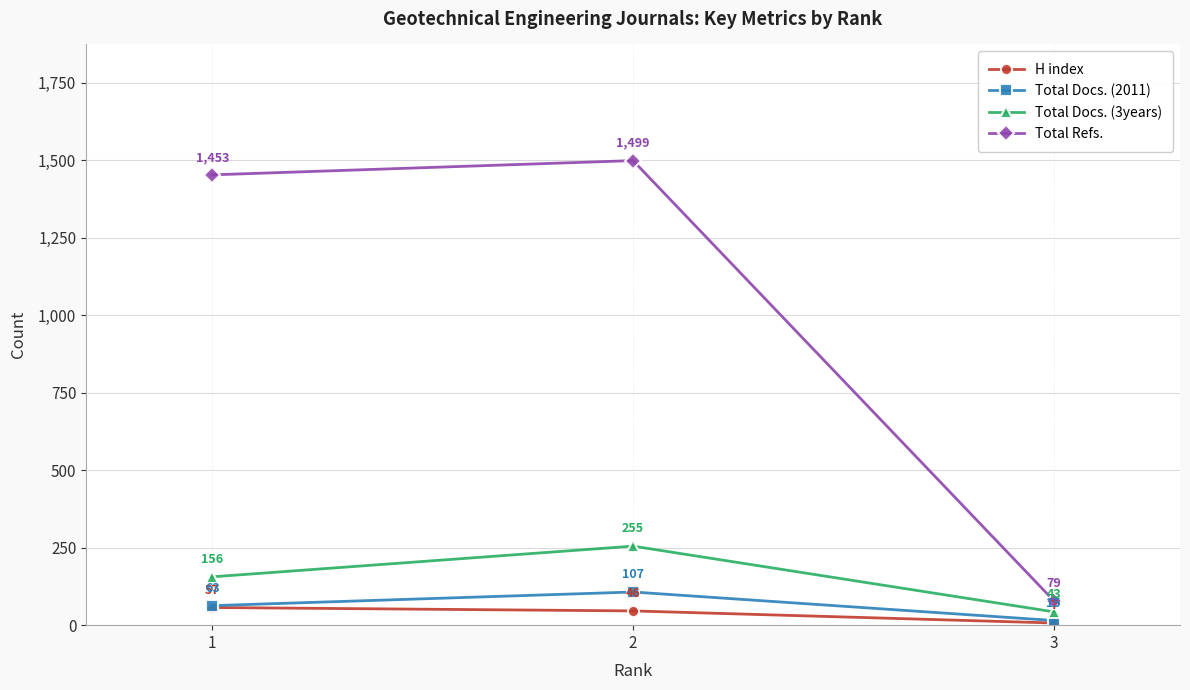

The Total Refs. series shows 777 at 2. True or false?

False